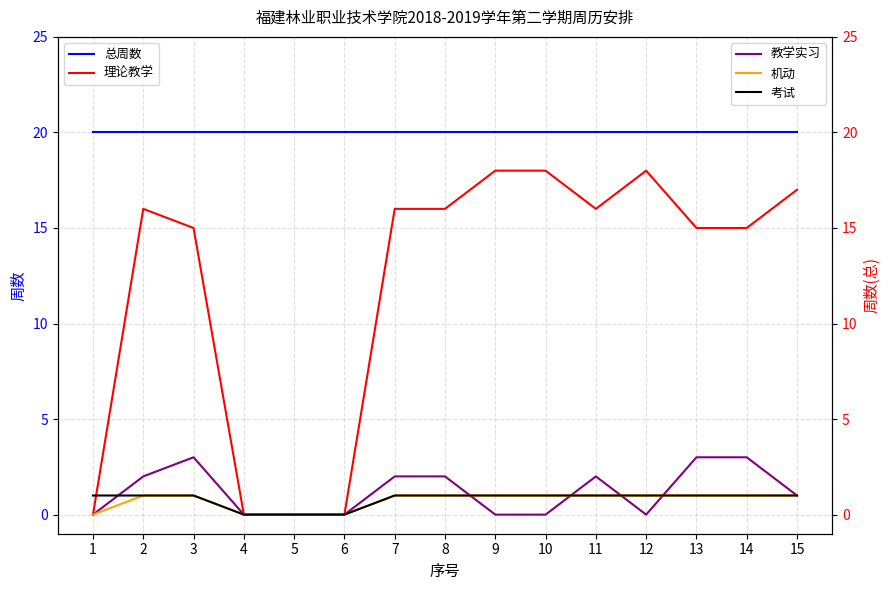

At how many categories does at least one series exceed 11?

15